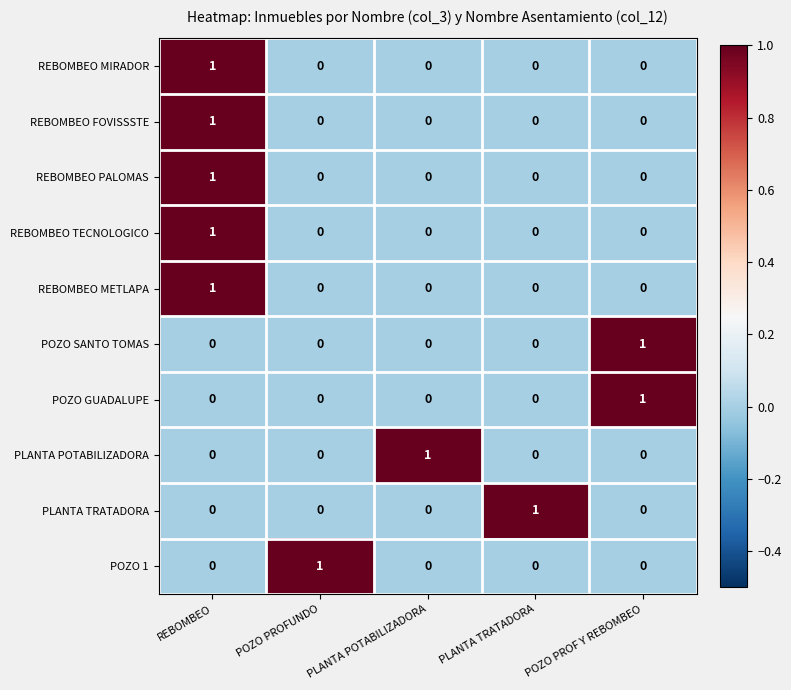

Is it true that POZO 1 equals 0 at POZO PROF Y REBOMBEO?

True